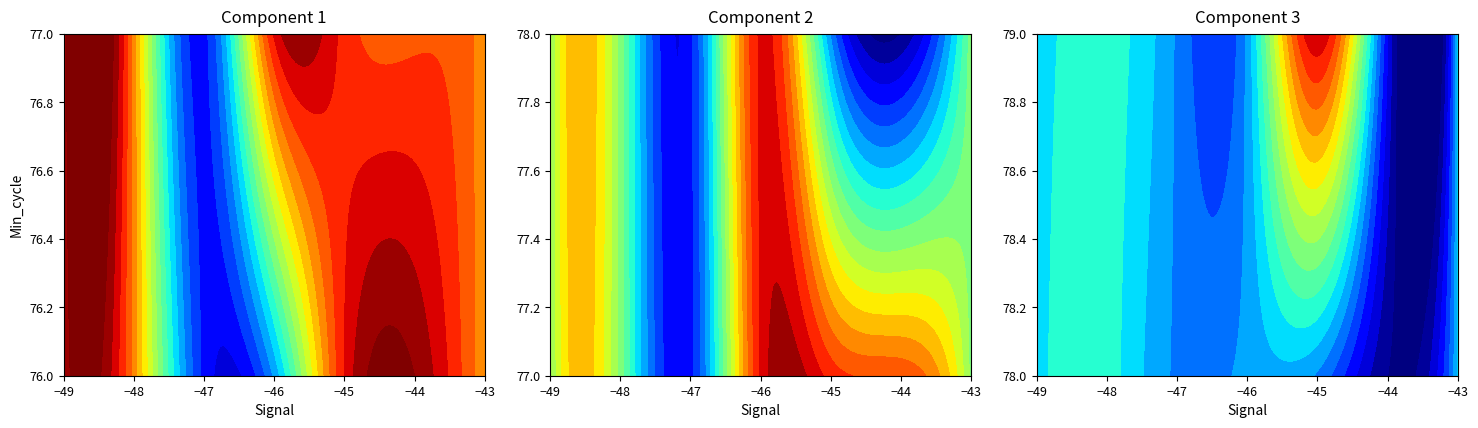

The chart shows a value of 488980 at 77_-46. True or false?

False